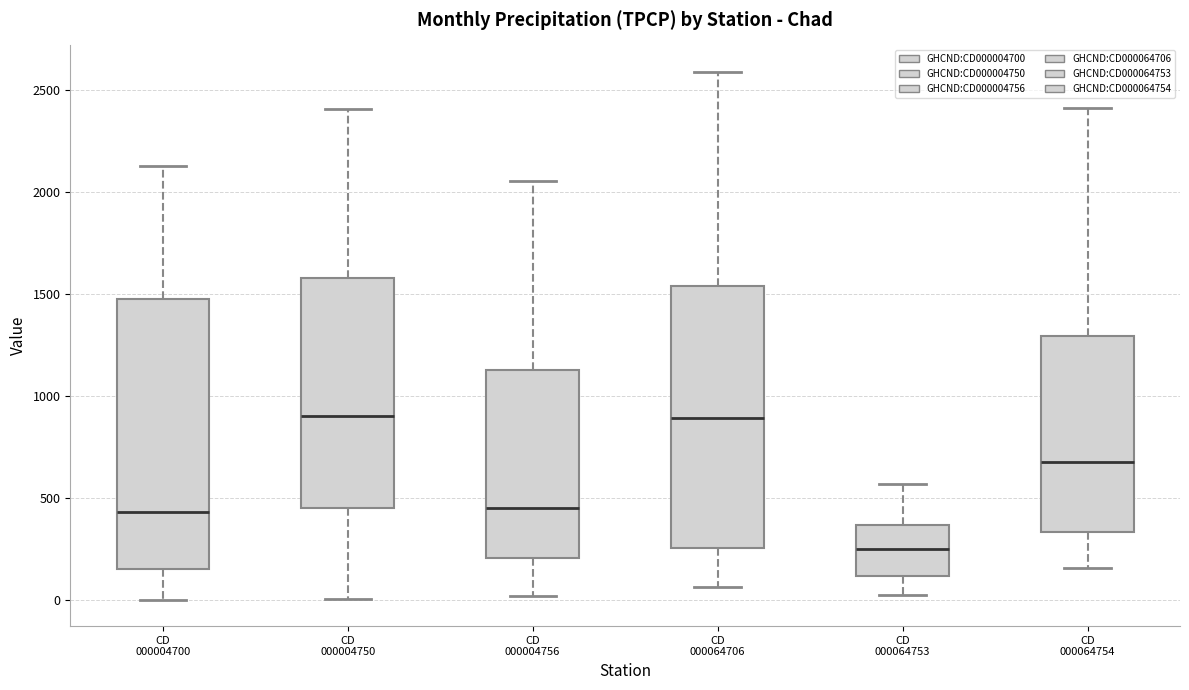

Reading left to right, read every box against the y-axis: the position of its median line, the range the box covers, and the ends of its whiskers. The values are not printed on the chart, so give them approximately, as read against the axis.

CD 000004700: median 450, box 150 to 1450, whiskers 0 to 2150
CD 000004750: median 900, box 450 to 1600, whiskers 0 to 2400
CD 000004756: median 450, box 200 to 1150, whiskers 0 to 2050
CD 000064706: median 900, box 250 to 1550, whiskers 50 to 2600
CD 000064753: median 250, box 100 to 350, whiskers 50 to 550
CD 000064754: median 700, box 350 to 1300, whiskers 150 to 2400